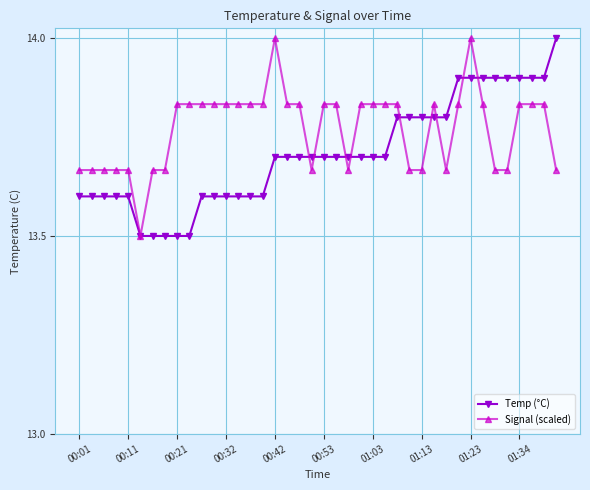

At how many categories does at least one series exceed 13?

40